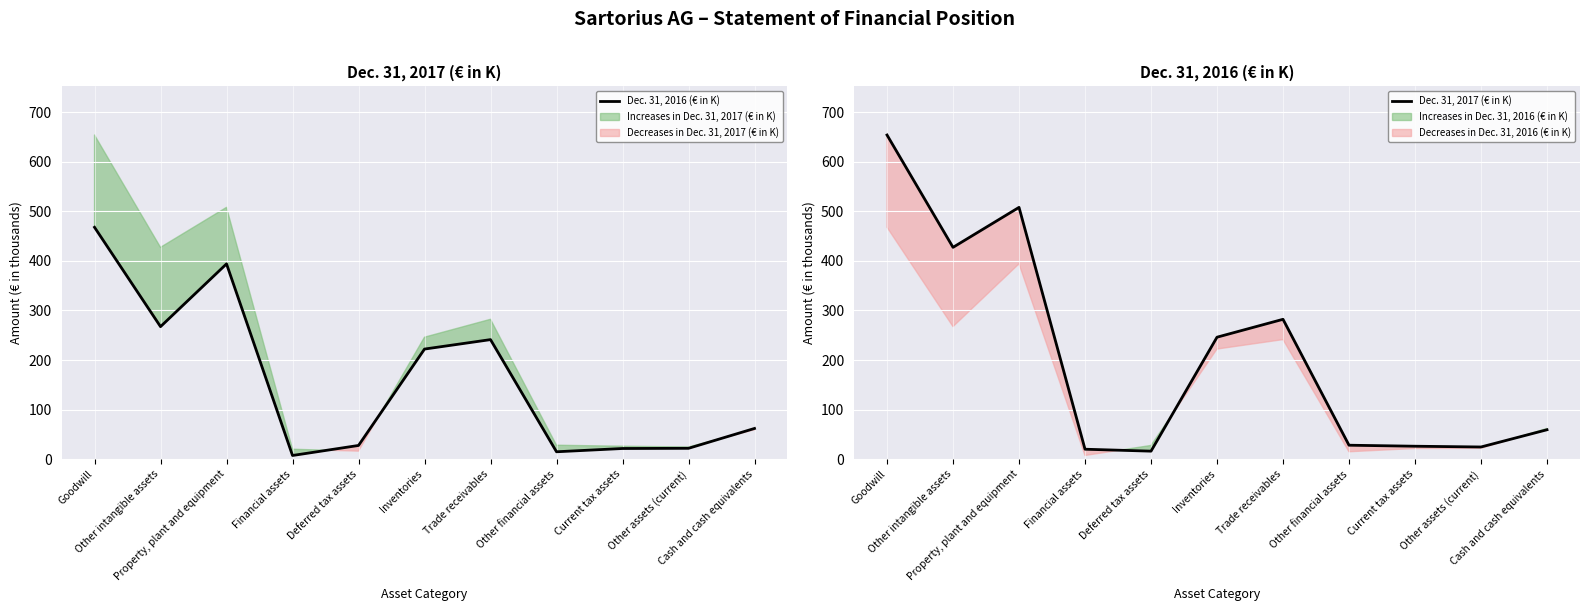

The value of Dec. 31, 2016 (€ in K) at Other financial assets is 15.0. True or false?

True